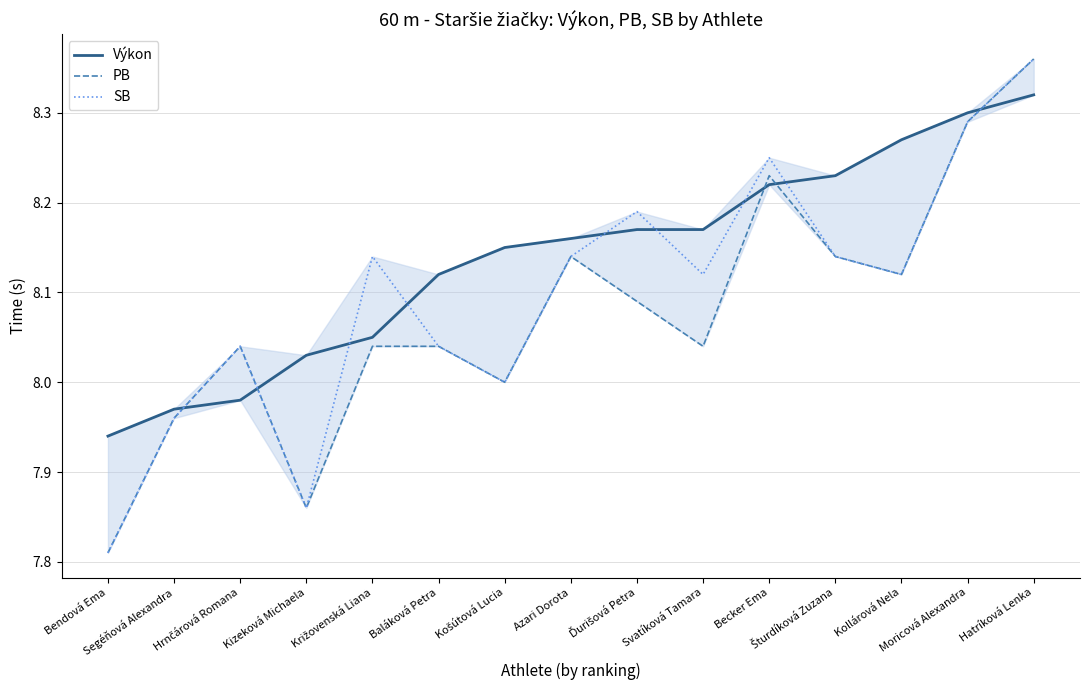

Which category has the highest value in the Výkon series?

Hatríková Lenka